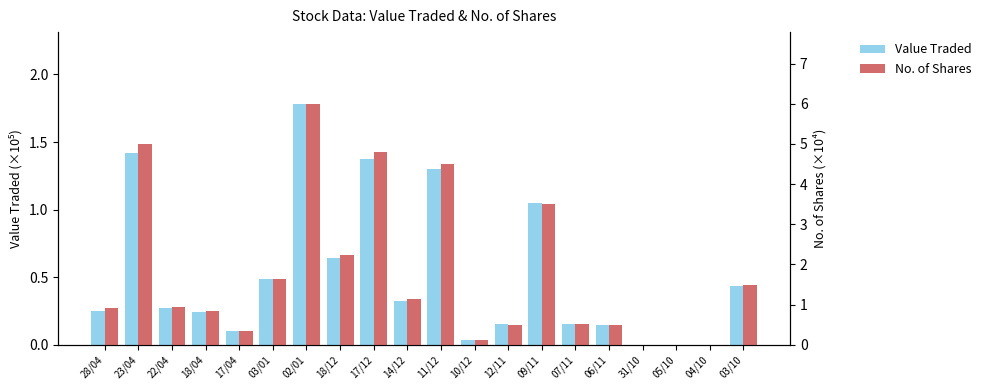

At how many categories does at least one series exceed 3?

5